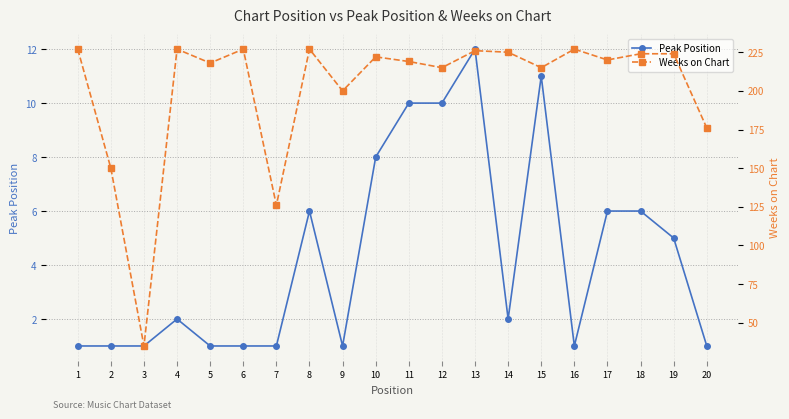

Count the number of data series in this chart.

2